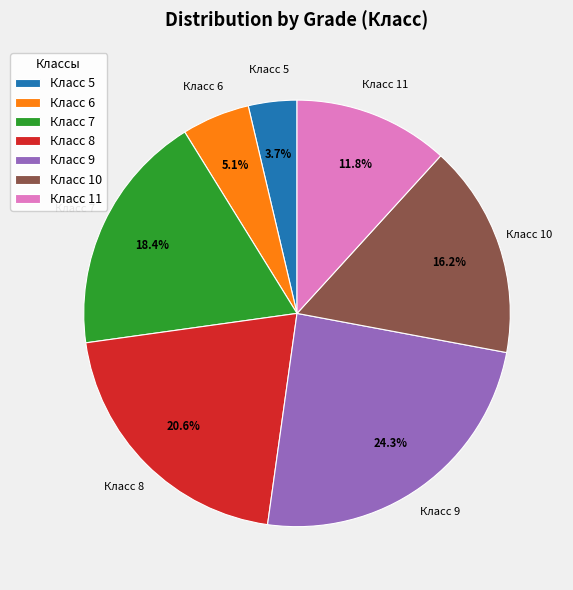

Does any single category account for the majority?

No